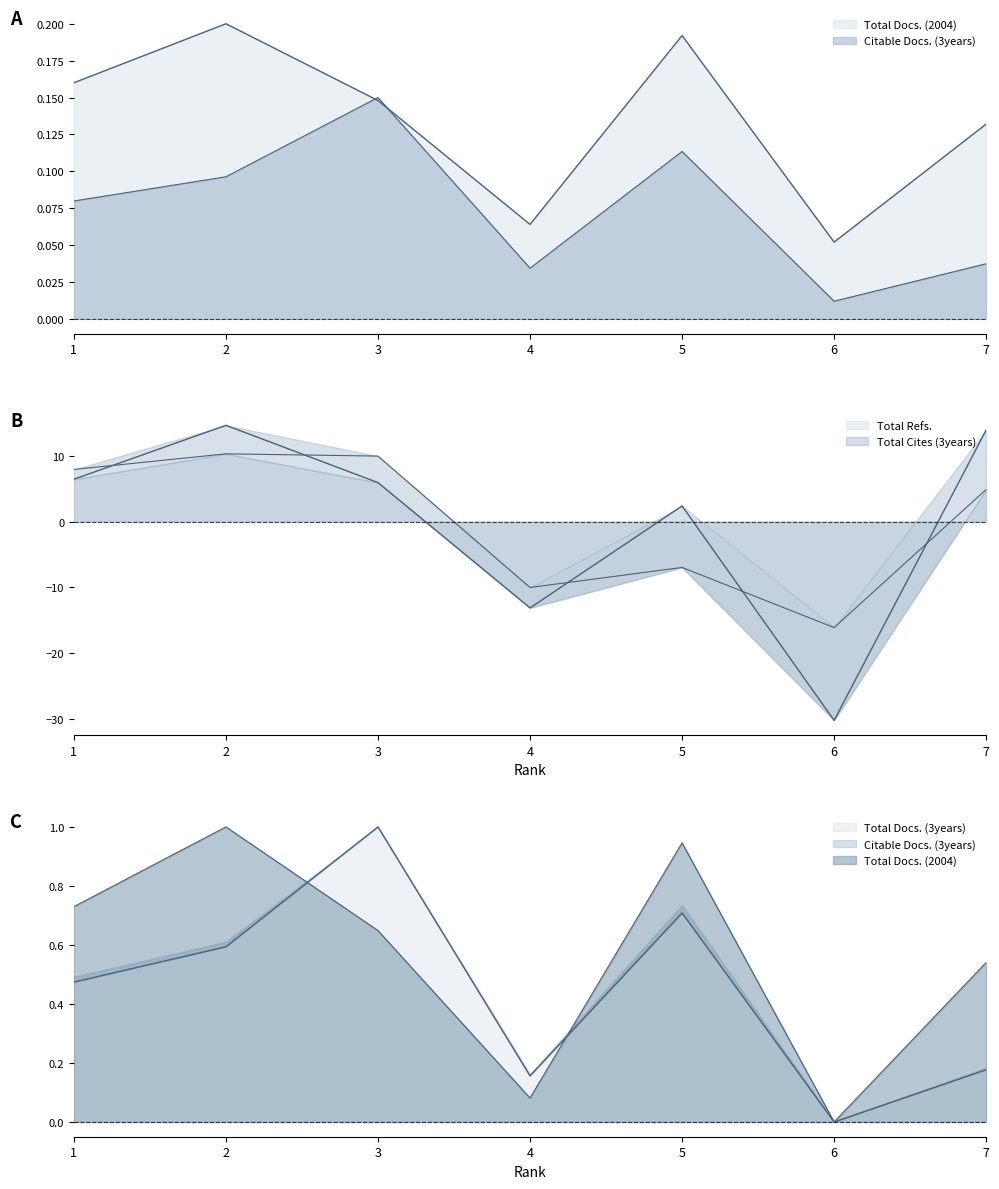

What is the value of the Total Refs. point at the 7th from the left?

13.9